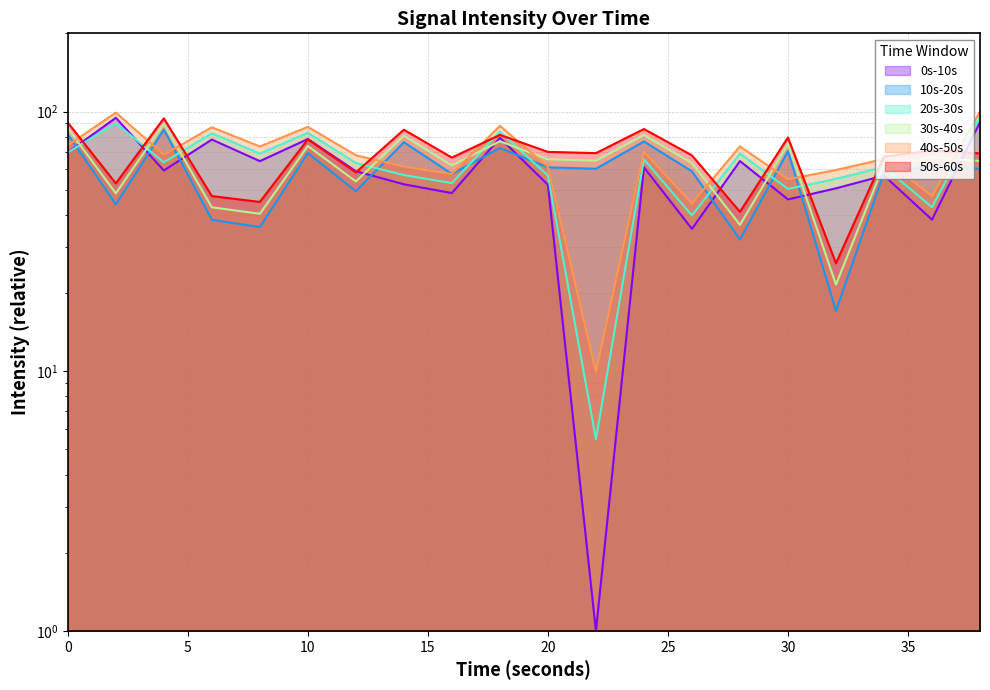

Is the value of 20s-30s at 2 greater than the value of 30s-40s at 16?

Yes